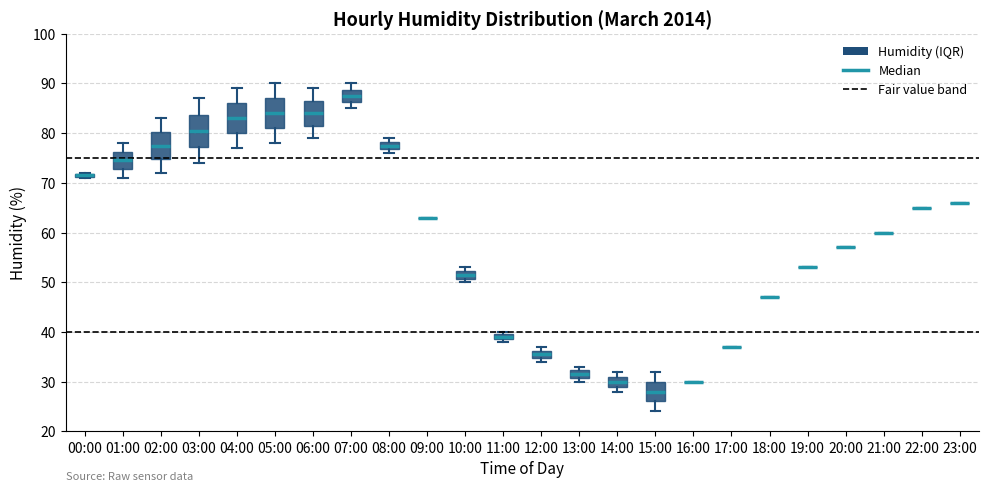

Where does the upper whisker of the box for 06:00 end on the y-axis? The values are not printed on the chart, so give them approximately, as read against the axis.

89